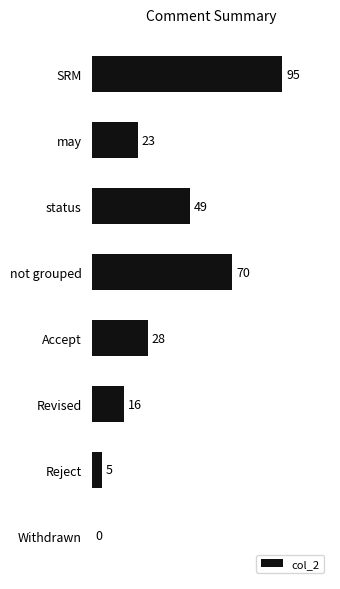

The value at status is 83. True or false?

False